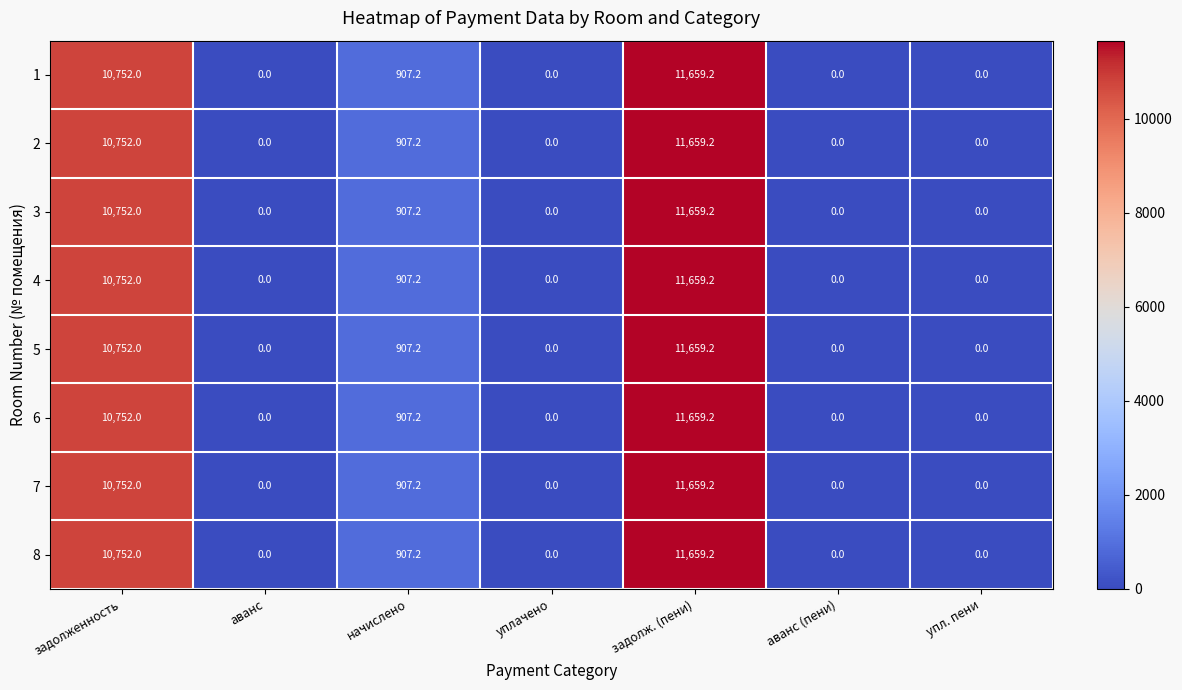

At which category is the sum across all series the highest?

задолж. (пени)